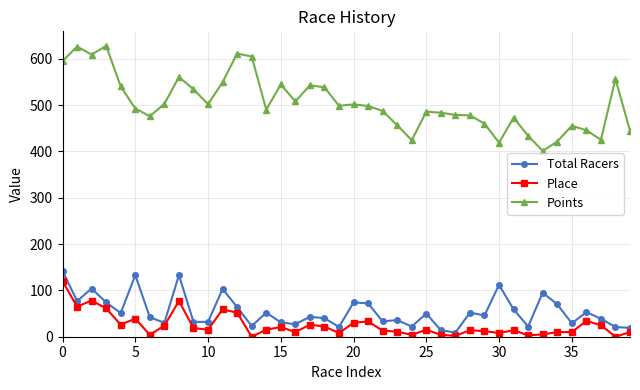

True or false: Points and Place intersect in this chart.

False